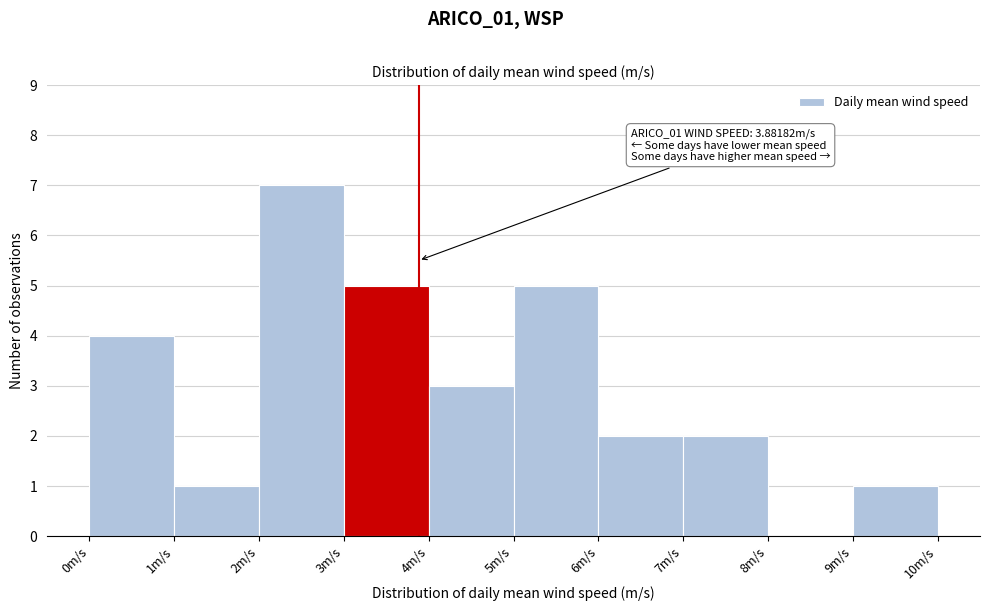

Which range on the x-axis has the tallest bar?

2 to 3